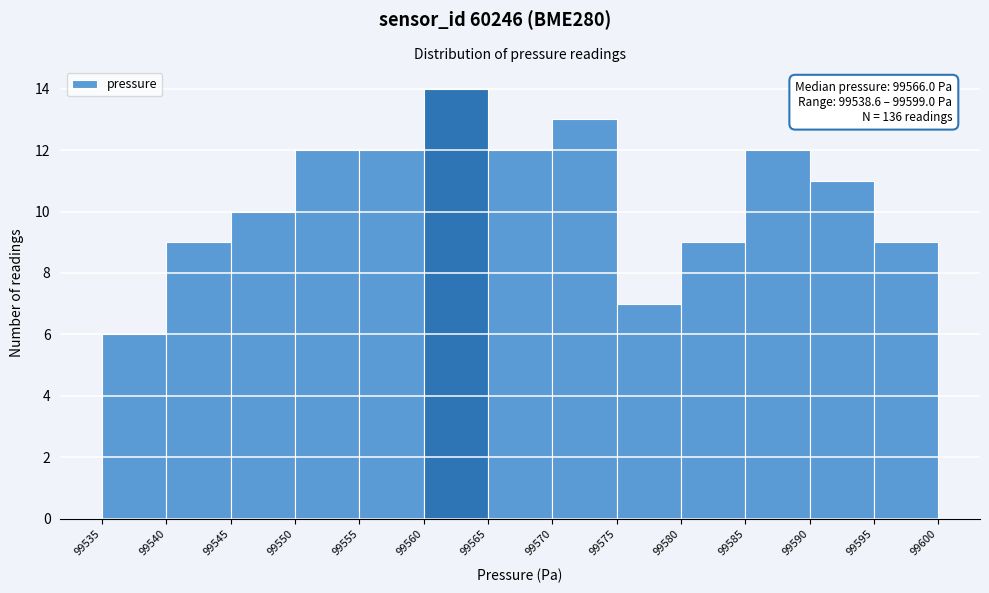

Over which range of the x-axis is the bar tallest?

99560 to 99565